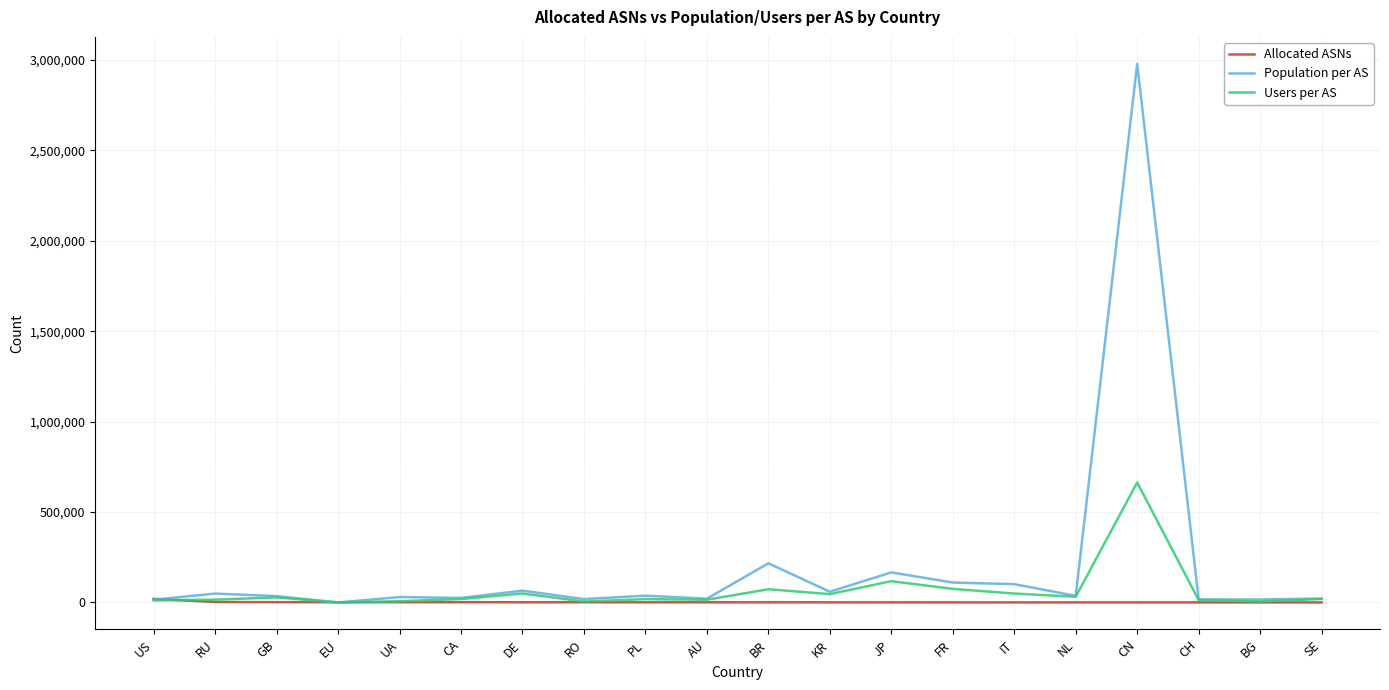

Which series has the largest total across all categories?

Population per AS